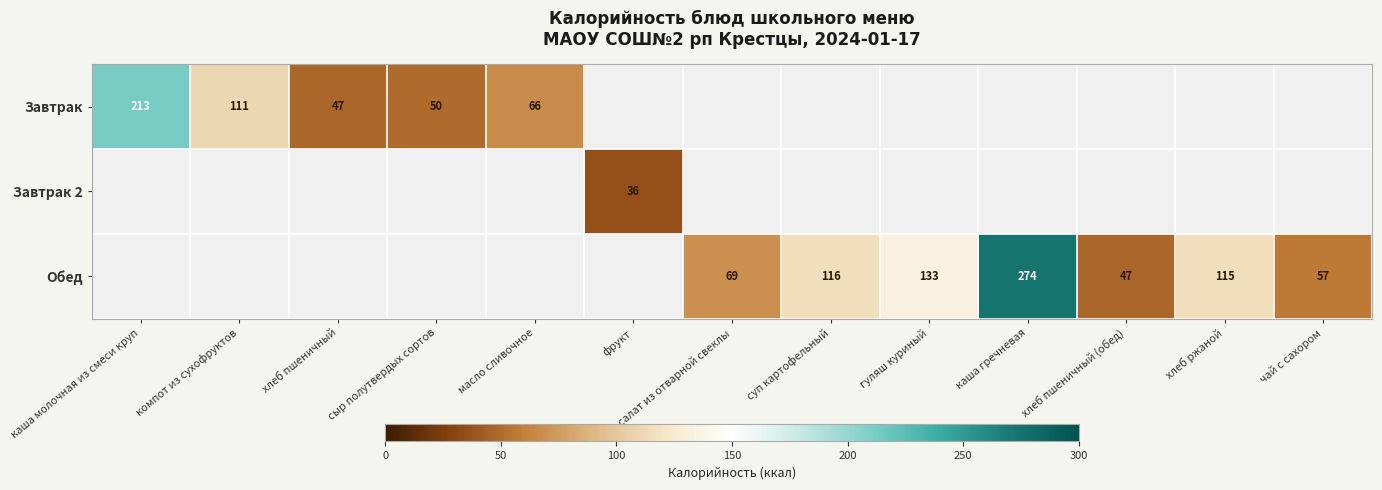

Is the value of Обед at чай с сахором greater than the value of Завтрак at сыр полутвердых сортов?

Yes